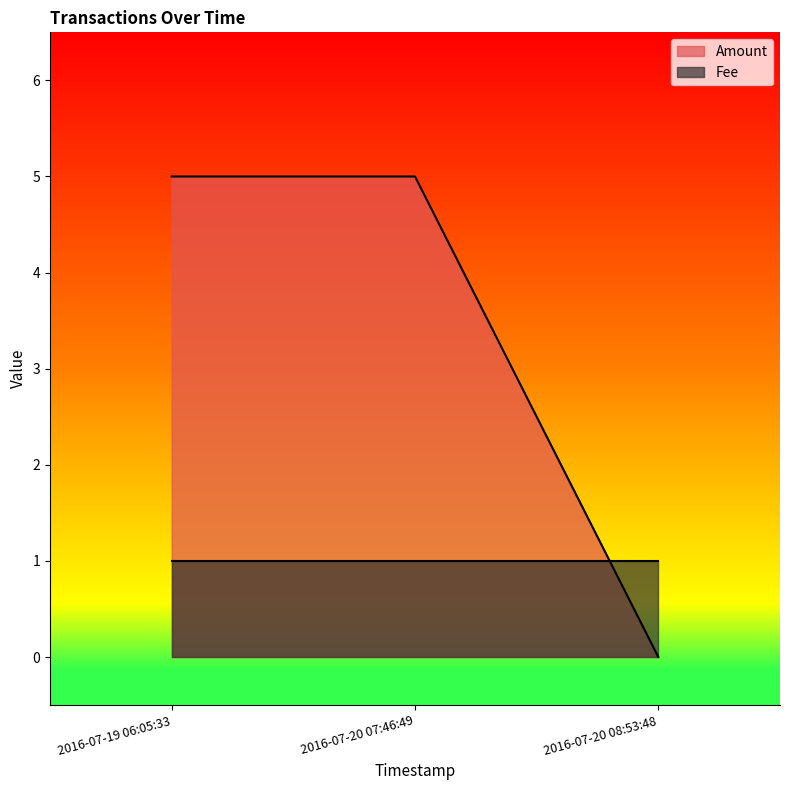

What is the sum of all values?

10